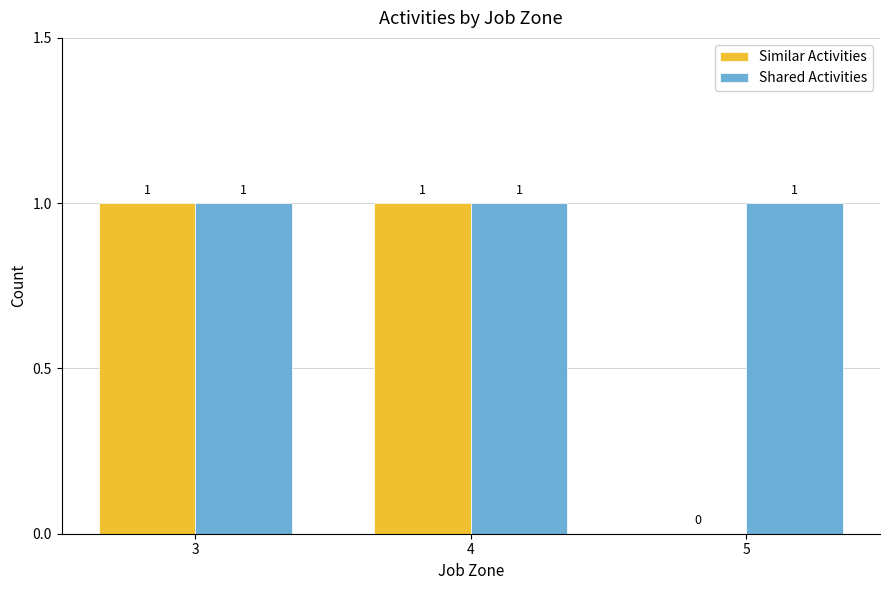

Reading right to left, what are all the values shown in this chart?

Similar Activities: 0	1	1
Shared Activities: 1	1	1